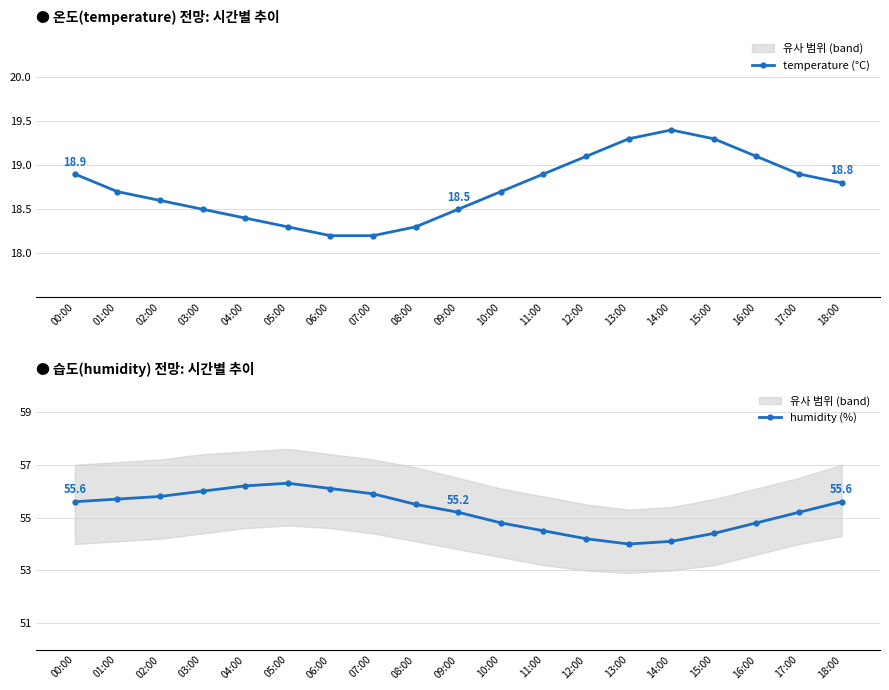

What is the minimum value shown in the chart?

18.2